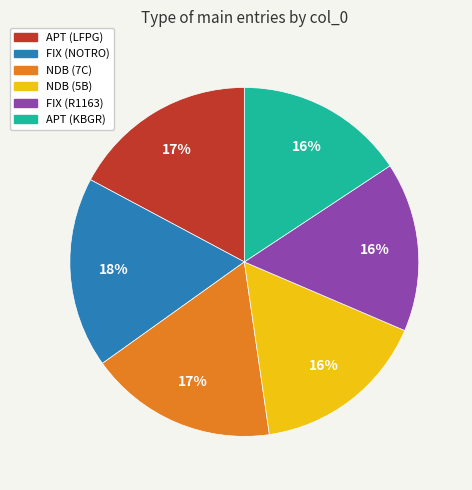

What percentage is the APT (LFPG) slice, to the nearest percent?

17%